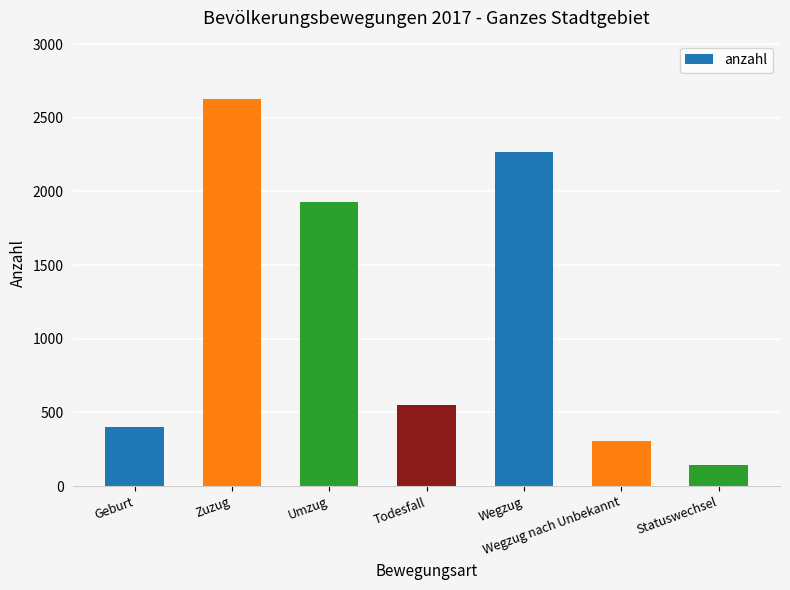

What is the smallest value displayed?

141